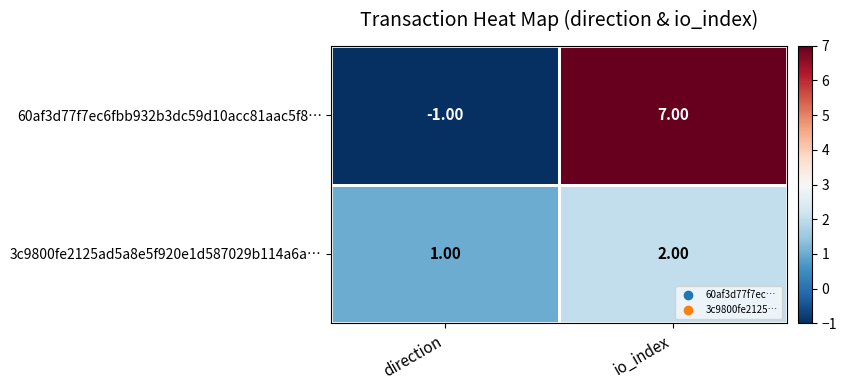

At which label is 3c9800fe2125ad5a8e5f920e1d587029b114a6a… closest to 1?

direction